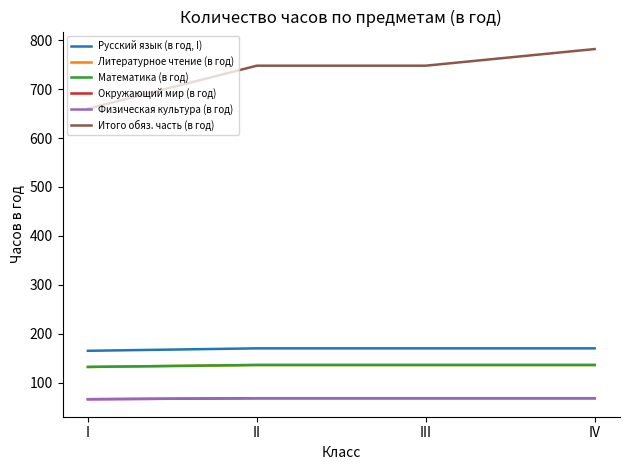

The value of Итого обяз. часть (в год) at III is 1331. True or false?

False